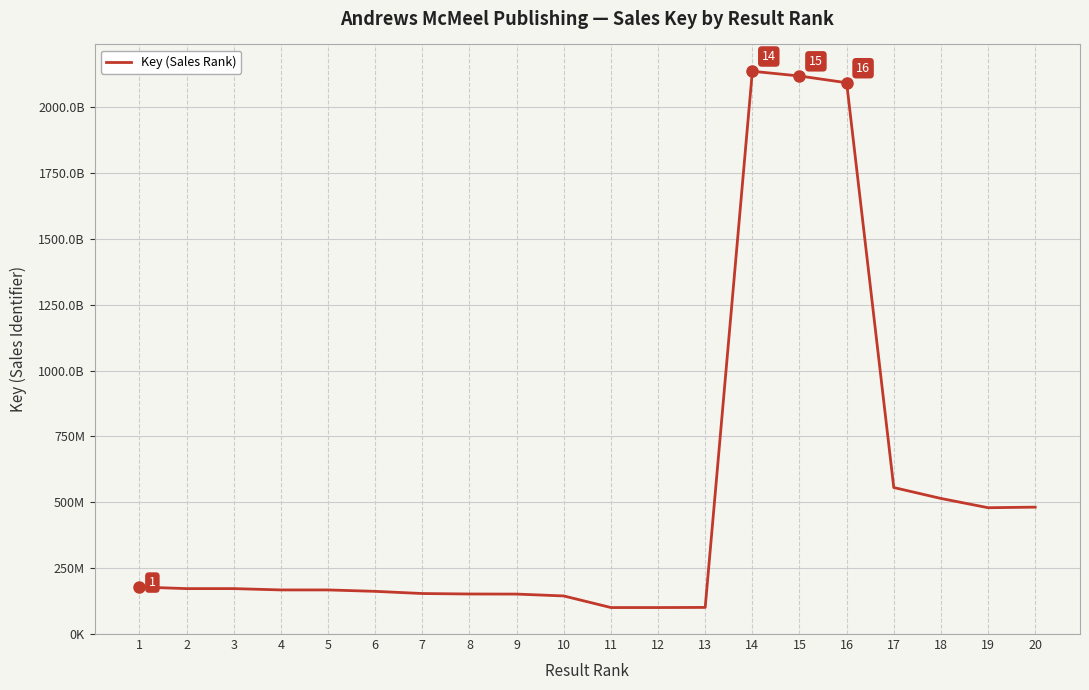

What is the sum of all values?

10300539608